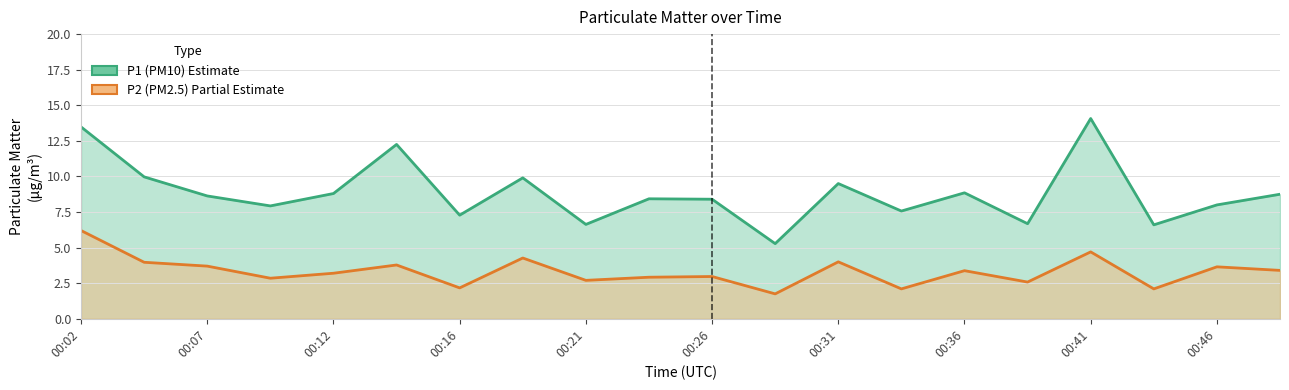

The value of P2 (PM2.5) line at 11 is 0.4. True or false?

False